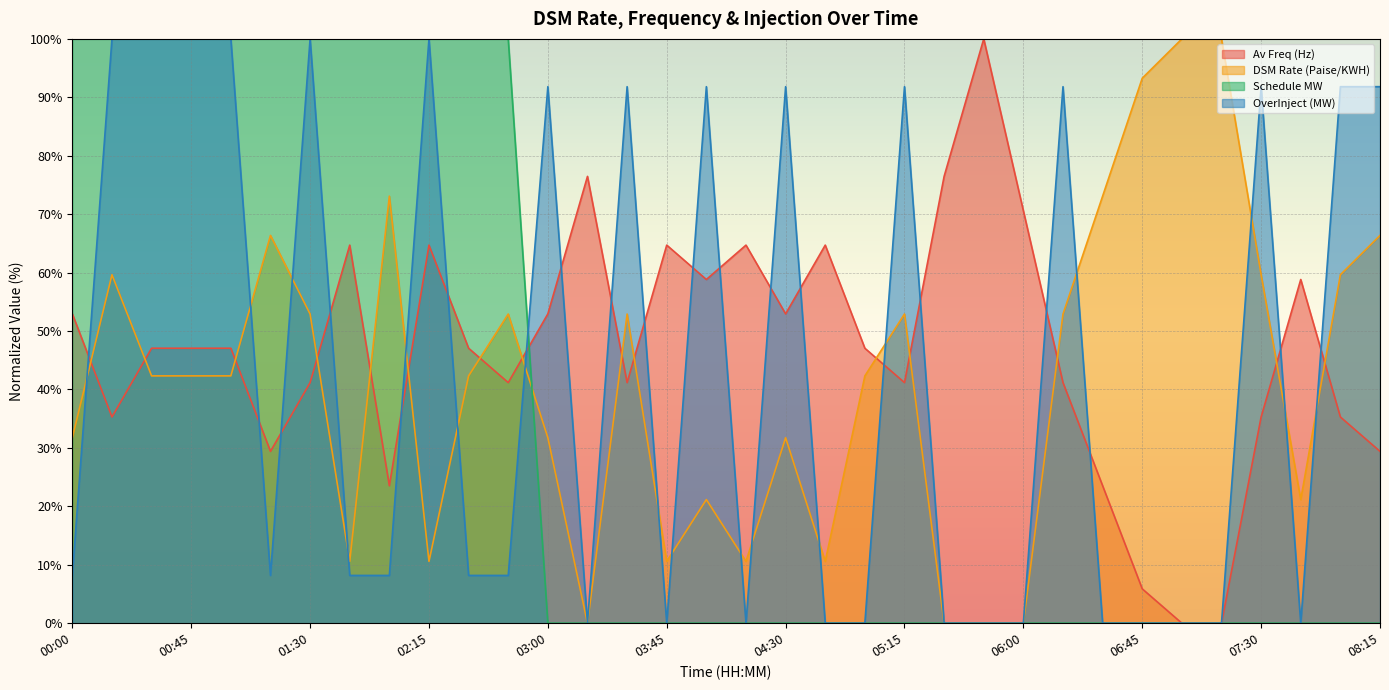

What is the value of the OverInject (MW) point at the 8th from the left?

8.2